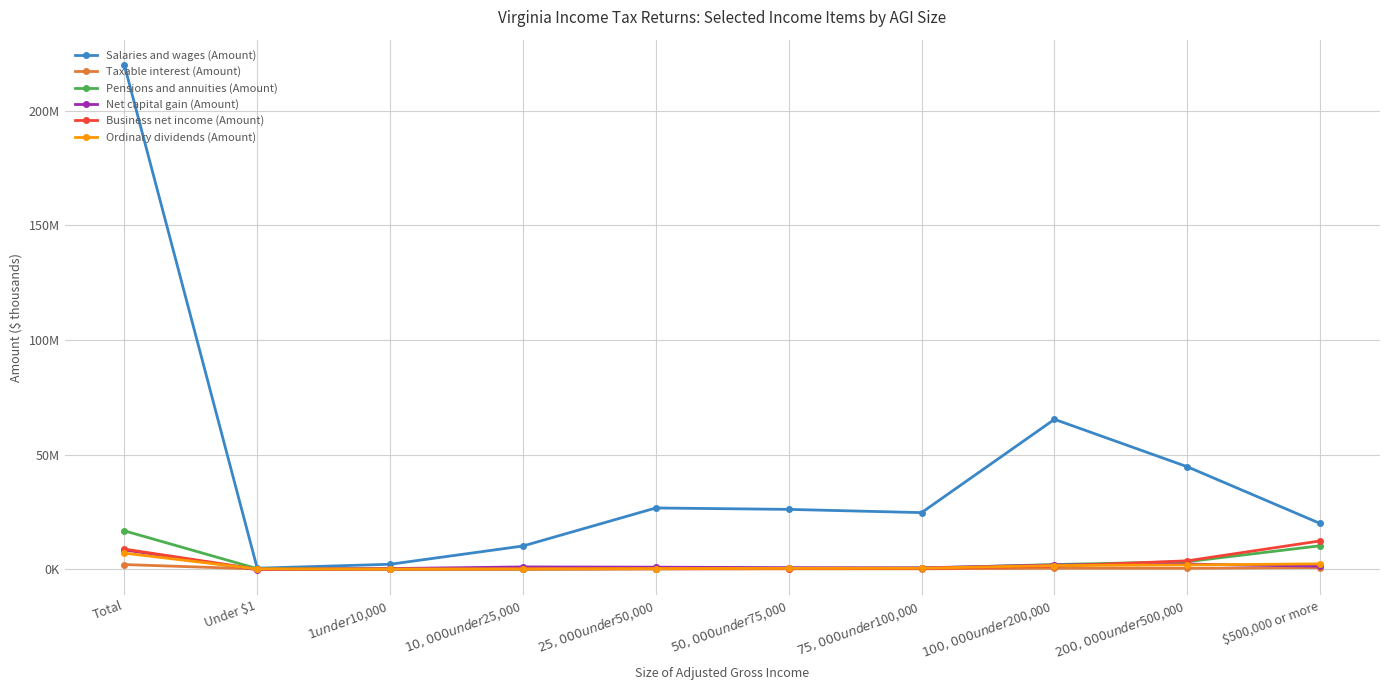

Between $75,000 under $100,000 and $200,000 under $500,000, which is larger?

$200,000 under $500,000